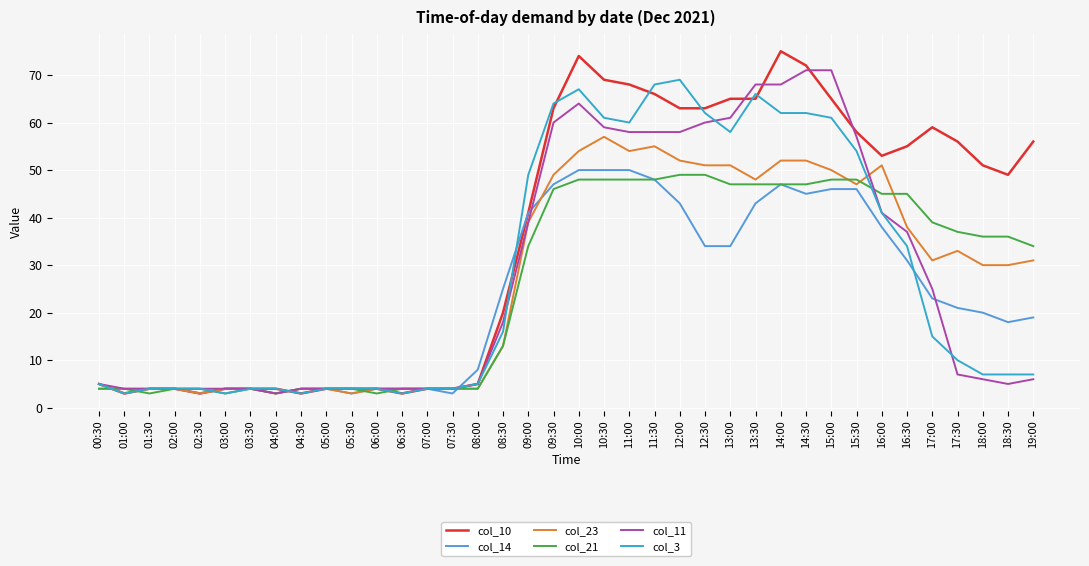

At which label is col_14 closest to 26?

08:30